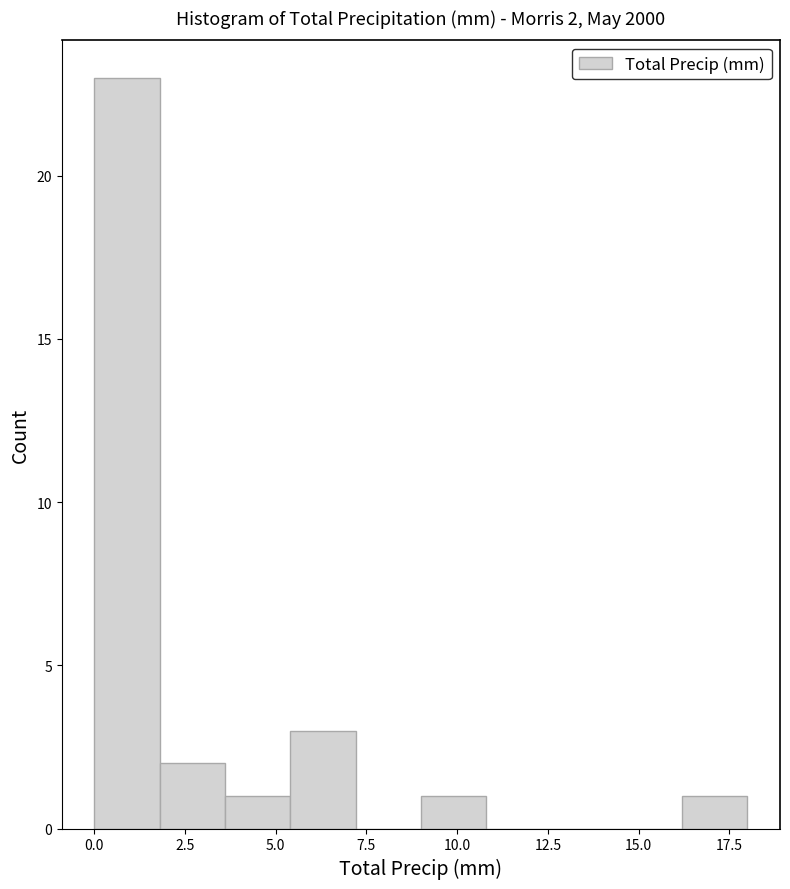

Read against the x-axis, roughly where is the centre of the tallest bar?

1.0